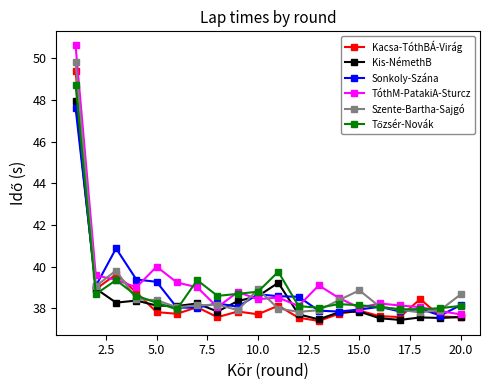

What is the sum of all Kis-NémethB values?

770.6